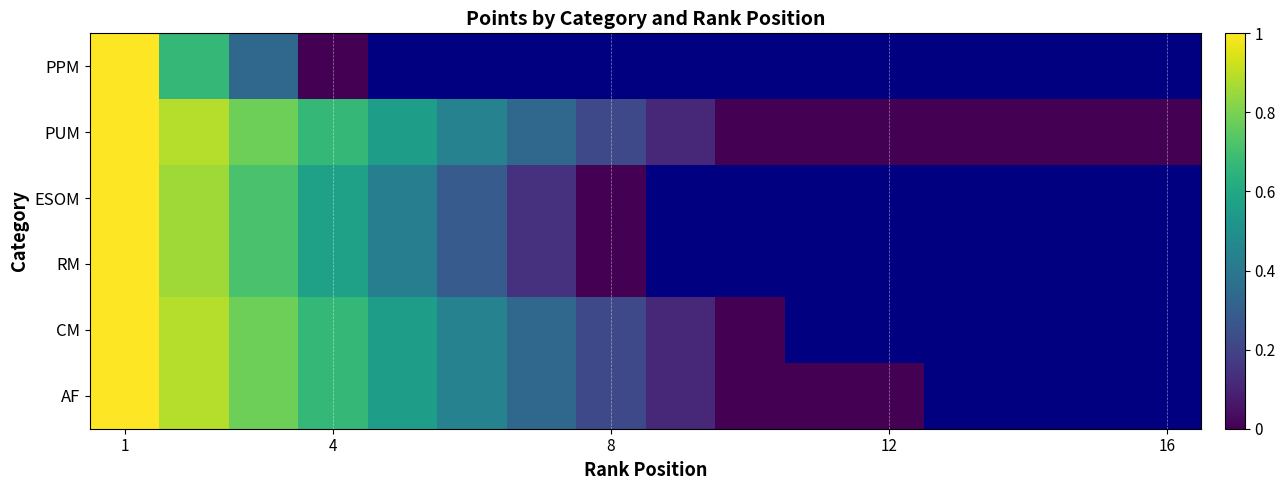

At how many categories does at least one series exceed 0?

9